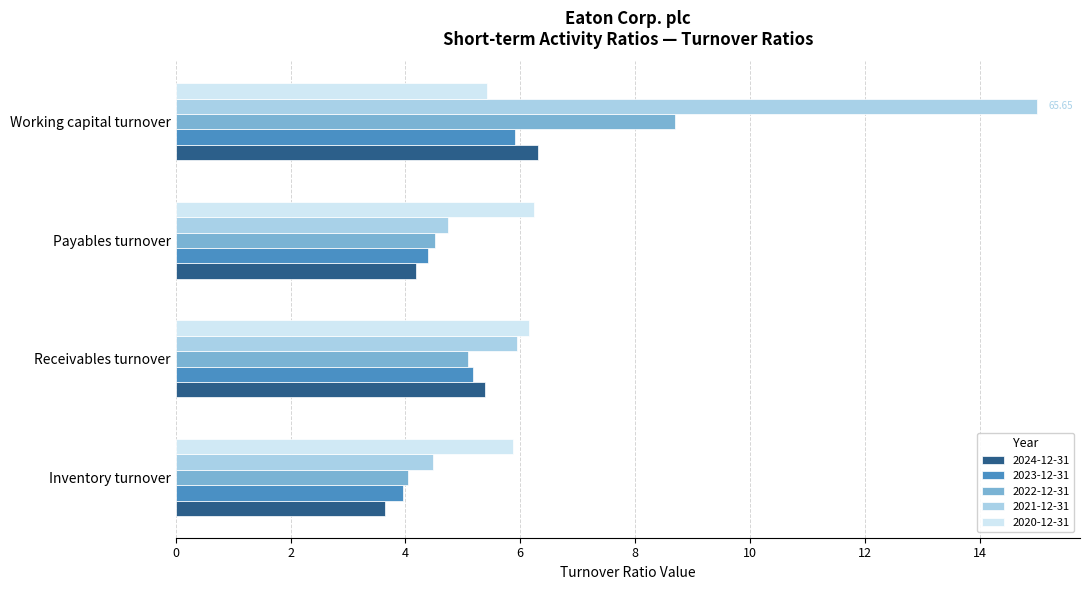

How many distinct data groups are displayed?

5